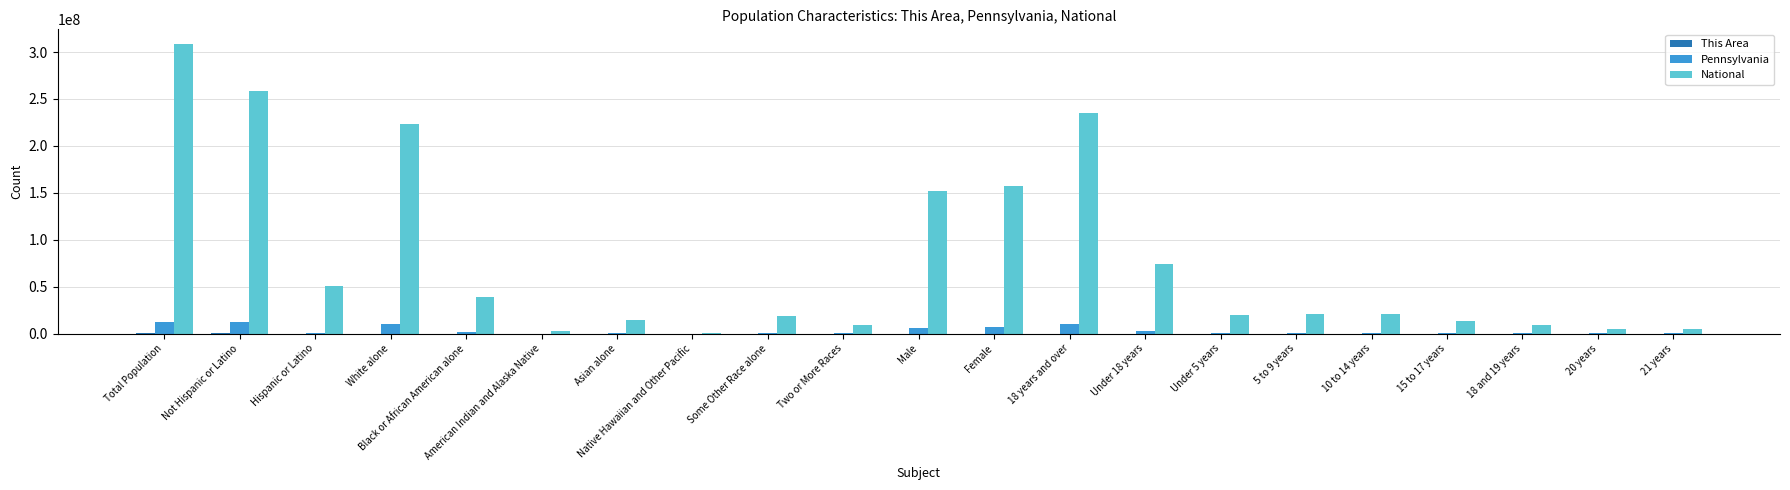

Between Black or African American alone and Male, which series saw the biggest shift?

National